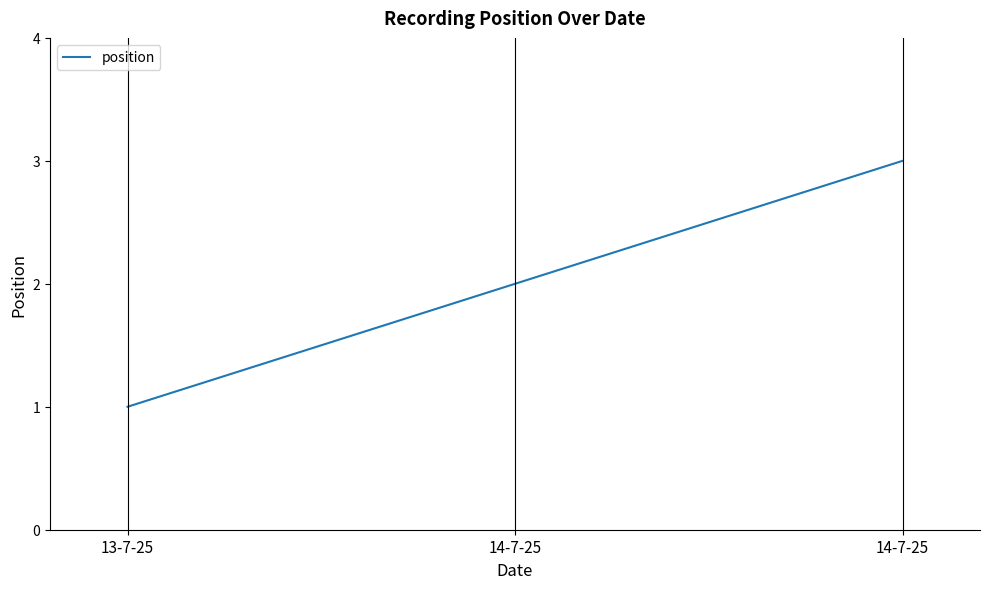

Where does the data first go above 2?

14-7-25